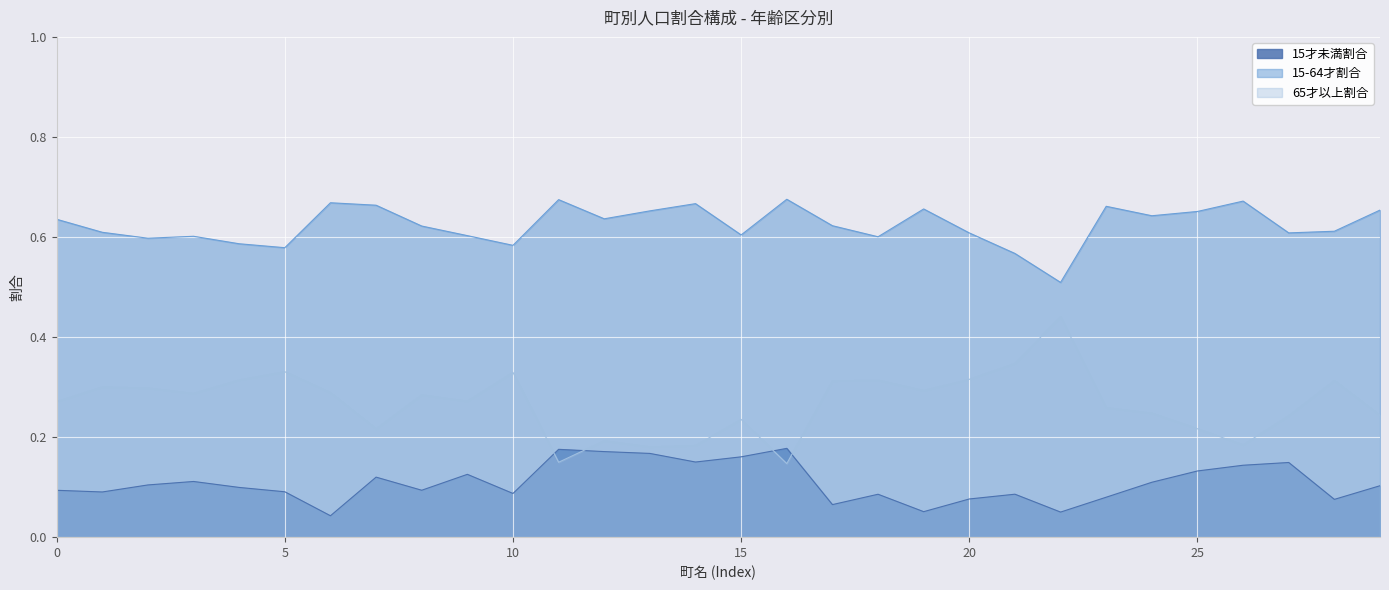

What is the label of the 7th point from the right?

弓ヶ浜町